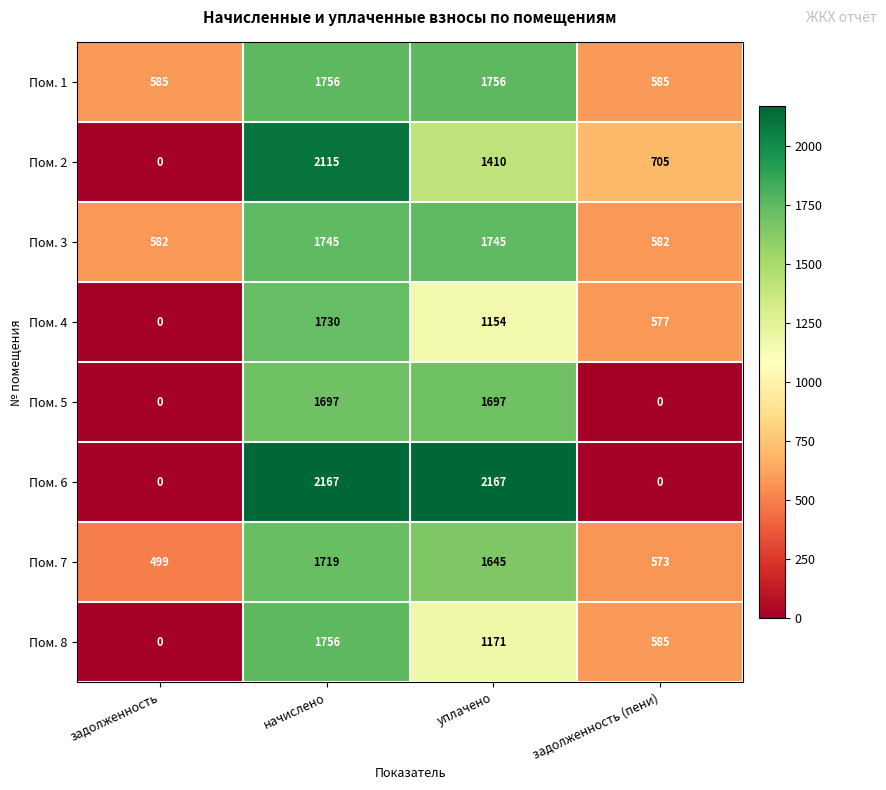

At уплачено, list the series in order from smallest to largest.

Пом. 4, Пом. 8, Пом. 2, Пом. 7, Пом. 5, Пом. 3, Пом. 1, Пом. 6